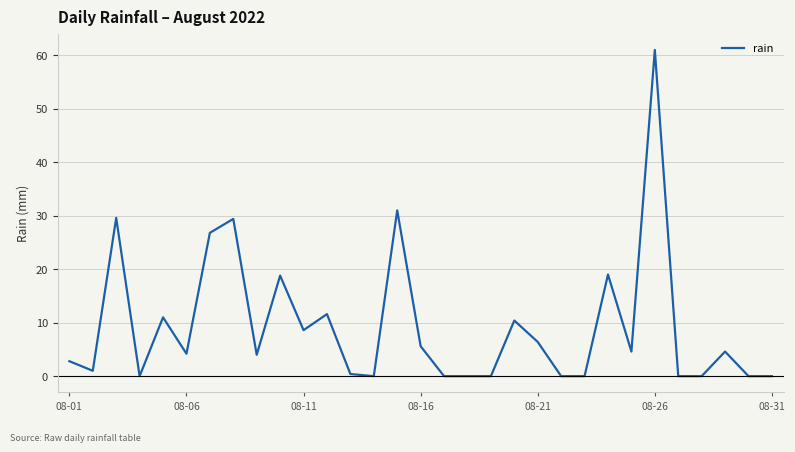

What is the maximum value shown in the chart?

61.0